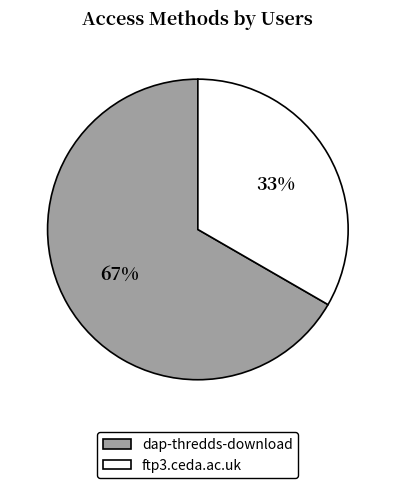

What percentage is the dap-thredds-download slice, to the nearest percent?

67%